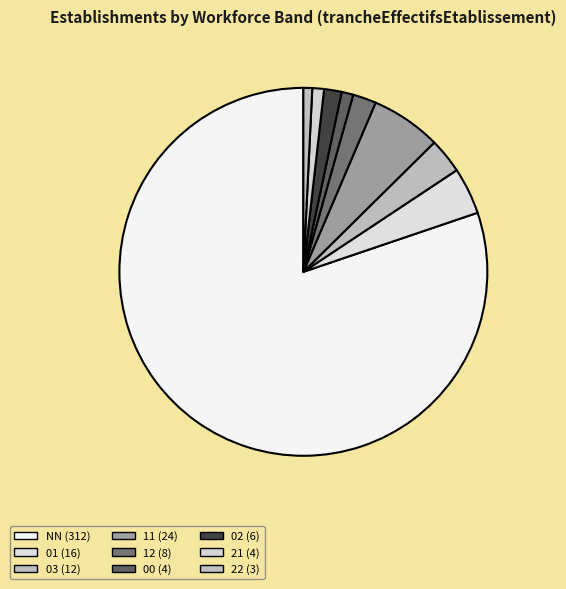

What portion of the pie excludes 11?

93.8%